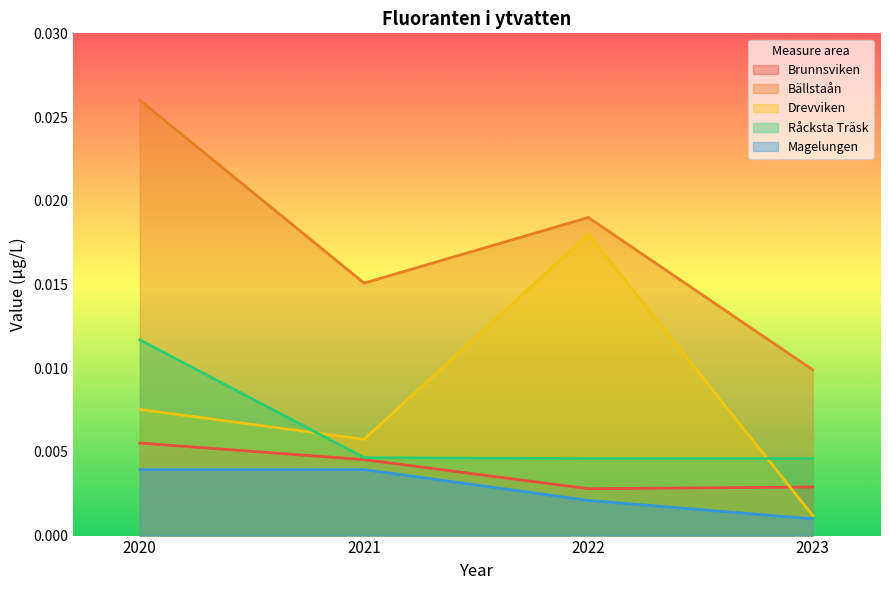

Reading right to left, extract all data points from this chart.

Brunnsviken: 2023=0.0	2022=0.0	2021=0.0	2020=0.0
Bällstaån: 2023=0.0	2022=0.0	2021=0.0	2020=0.0
Drevviken: 2023=0.0	2022=0.0	2021=0.0	2020=0.0
Råcksta Träsk: 2023=0.0	2022=0.0	2021=0.0	2020=0.0
Magelungen: 2023=0.0	2022=0.0	2021=0.0	2020=0.0